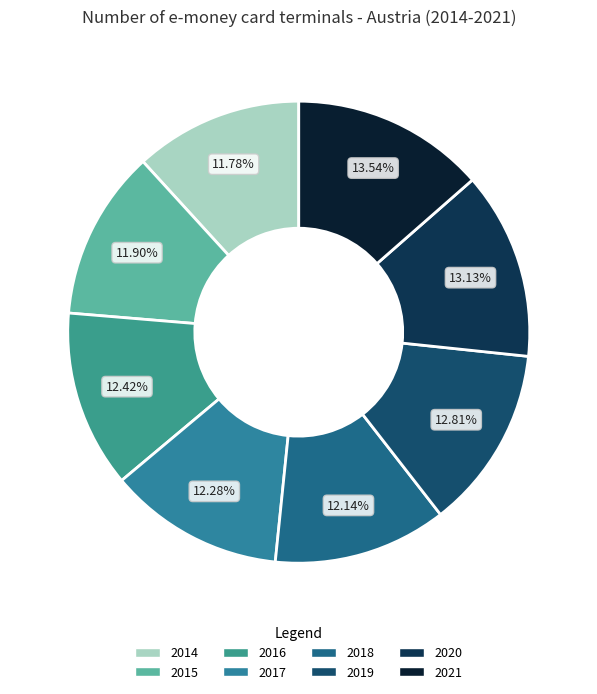

Is 2015 the majority of the pie?

No